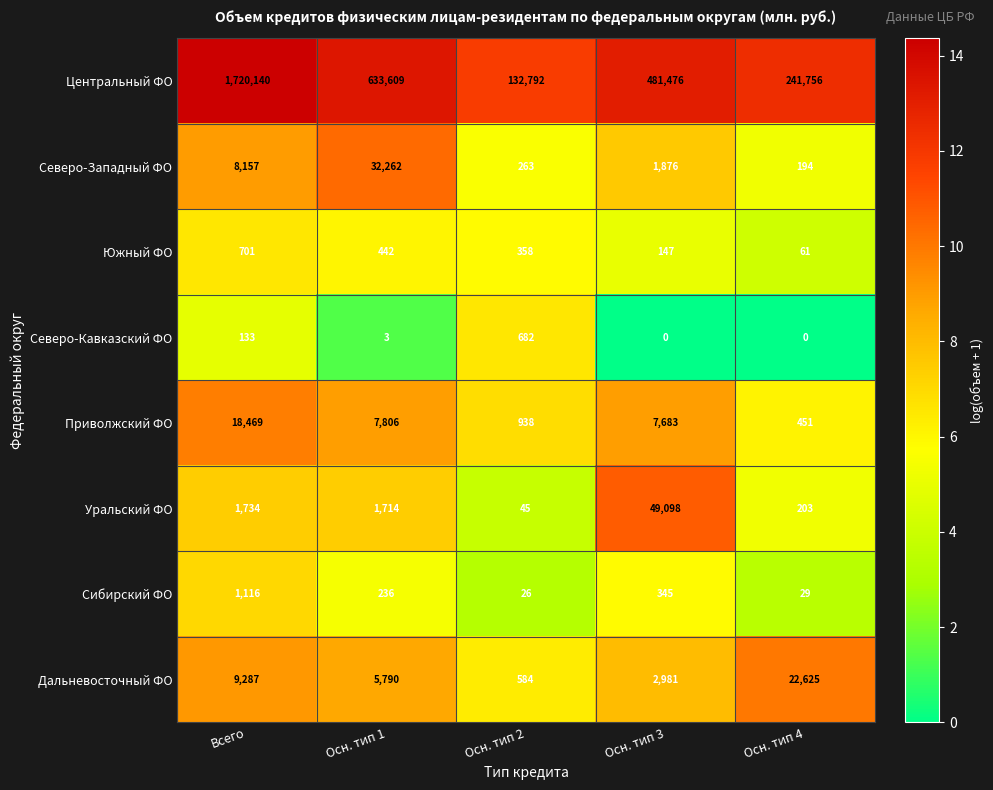

Which series has the largest total across all categories?

Центральный ФО